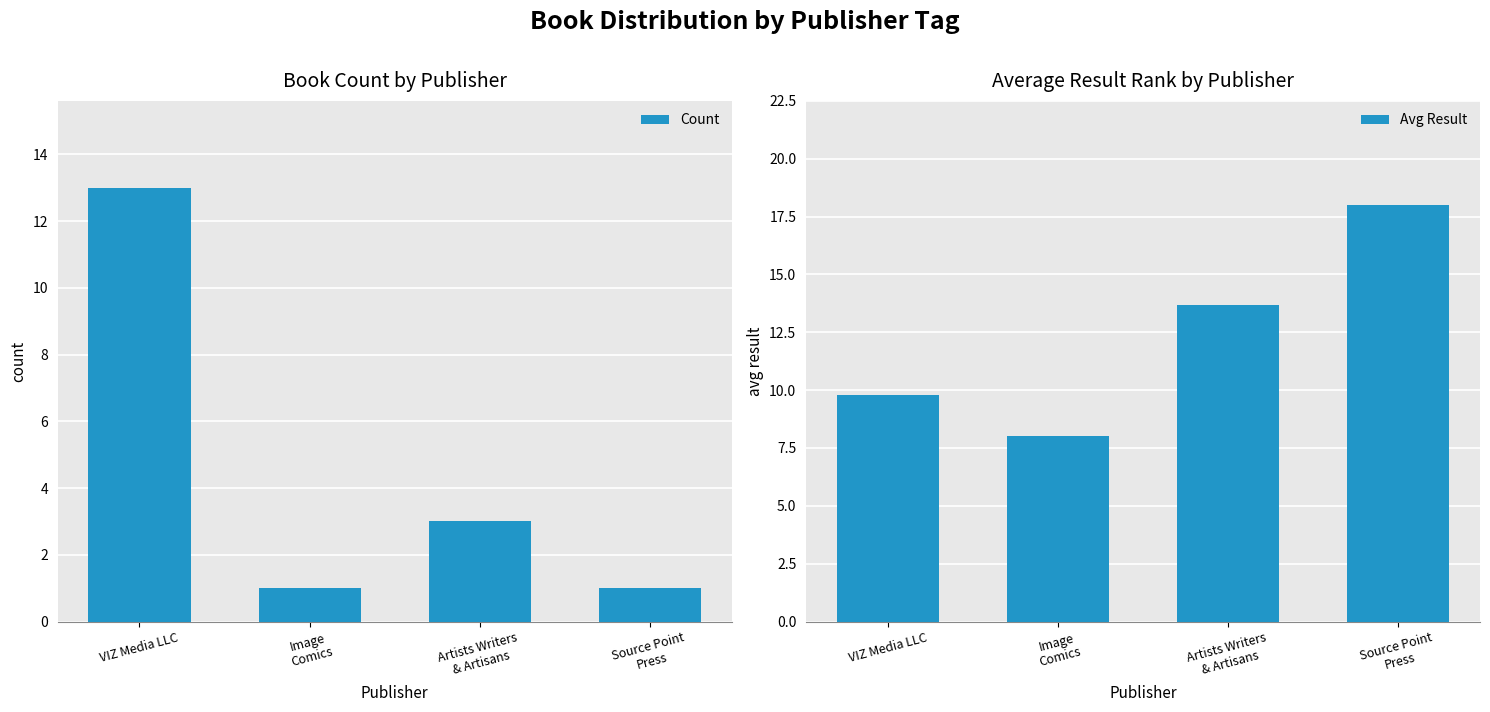

What is the label of the 3rd bar from the left?

Artists Writers
& Artisans